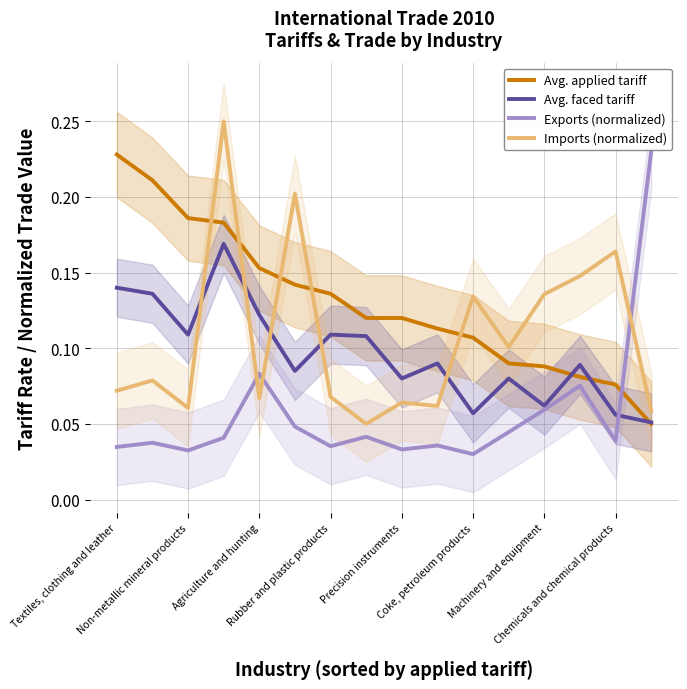

Which series ends up on top after the final intersection of Exports (normalized) and Avg. applied tariff?

Exports (normalized)